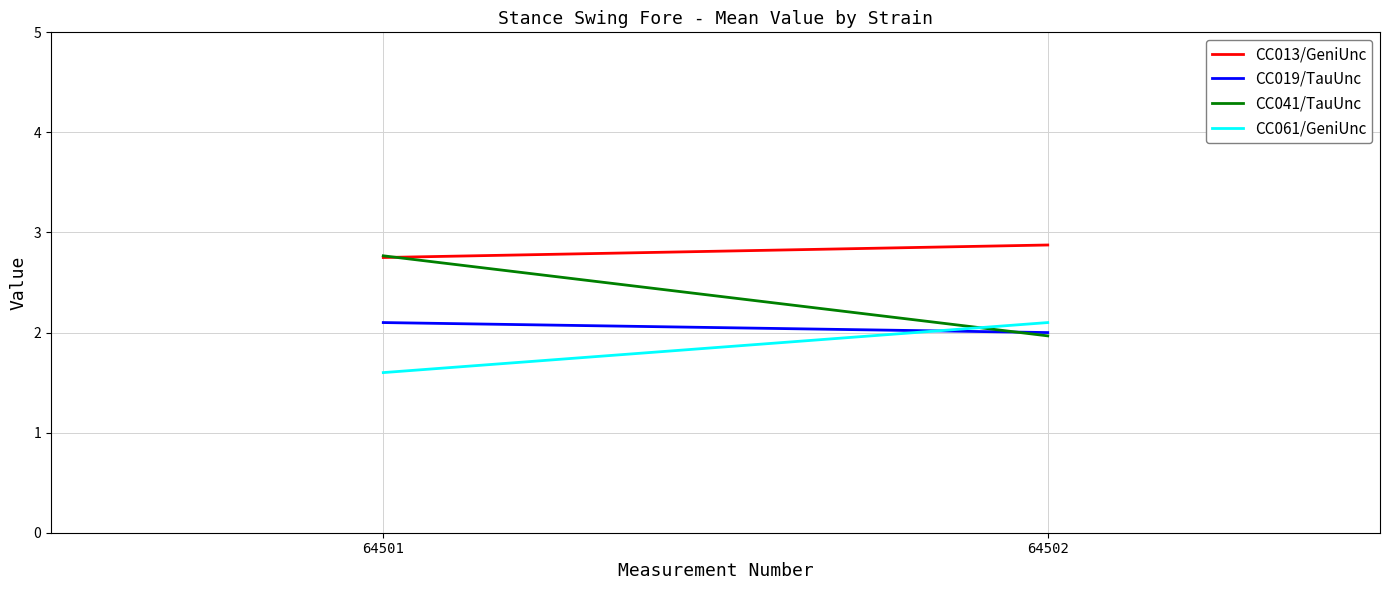

What is the maximum value for CC013/GeniUnc?

2.9